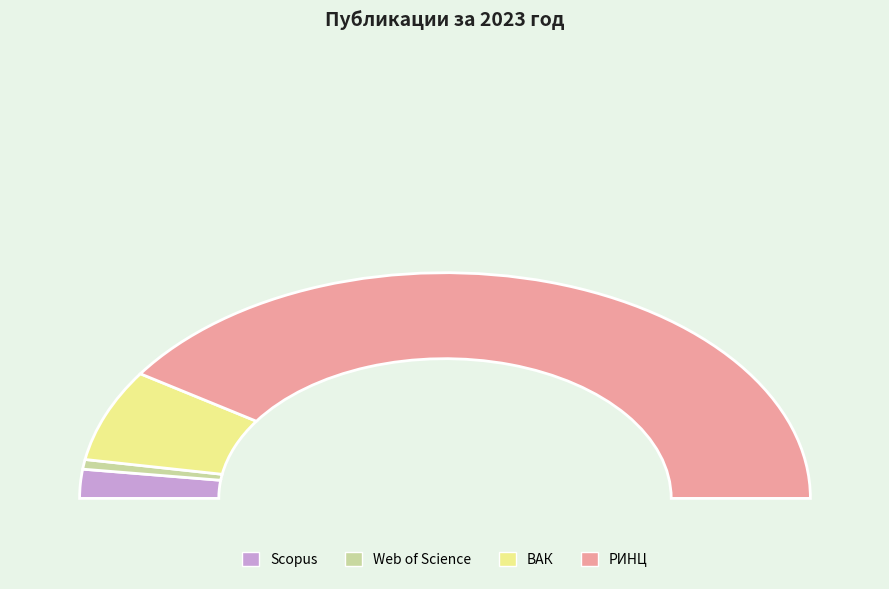

To the nearest percent, what is the difference between the РИНЦ and Scopus slice percentages?

77%